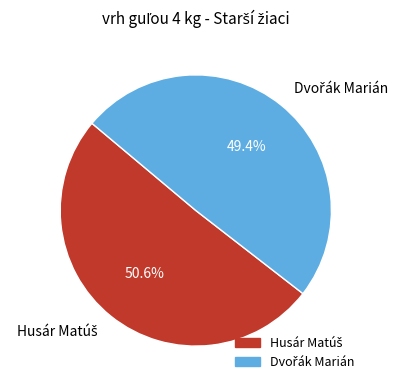

To the nearest percent, what is the average slice percentage?

50%